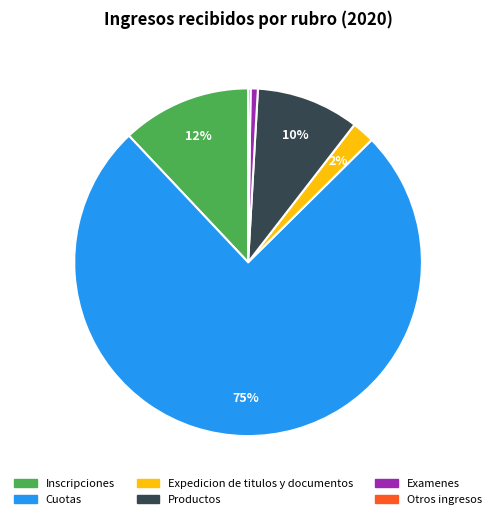

Combined, do Cuotas and Productos account for over 50%?

Yes